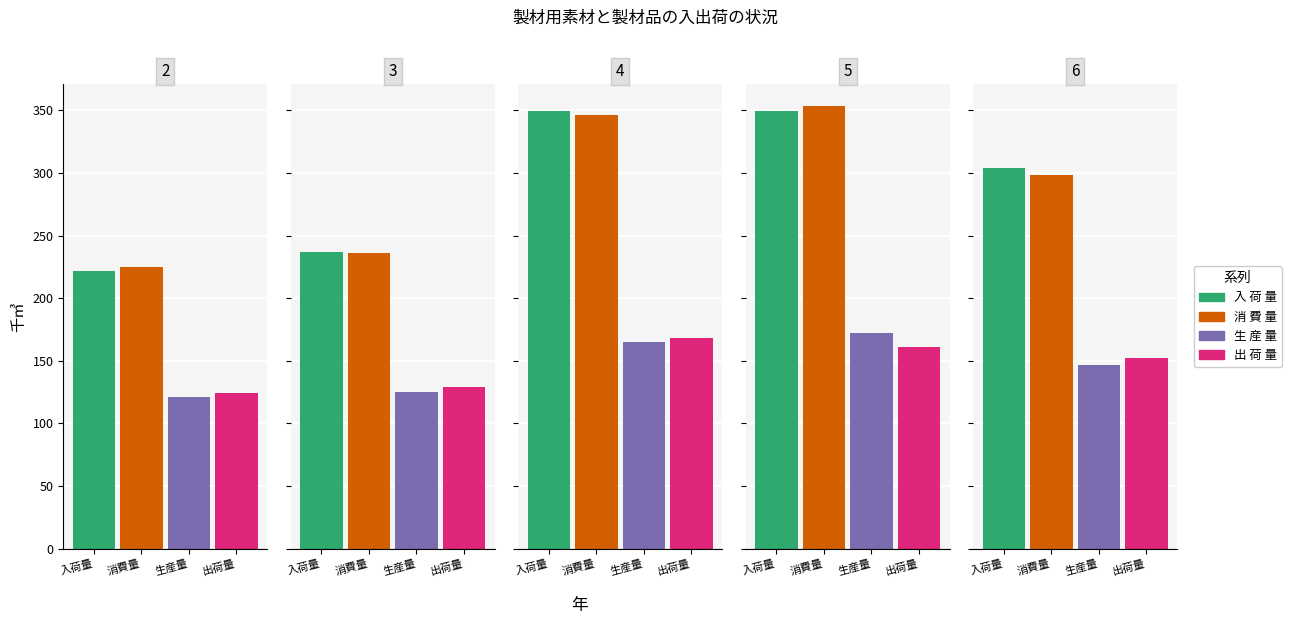

Which category has the highest value in the 出 荷 量 series?

4